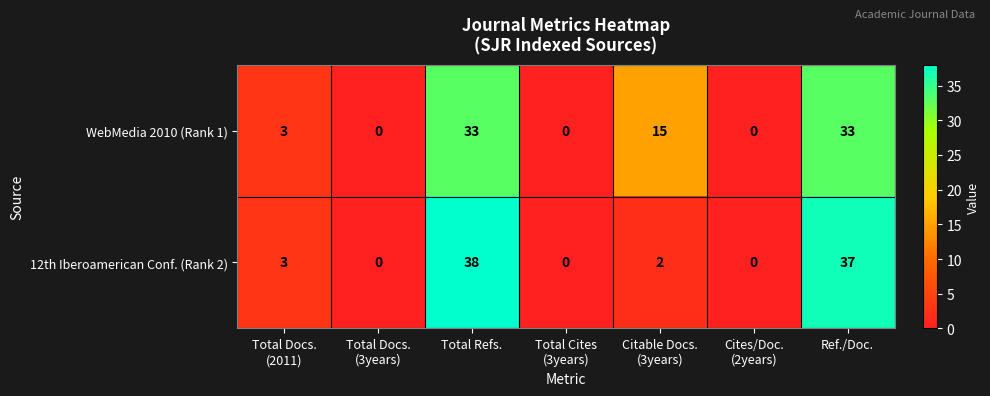

What is the average value of the 12th Iberoamerican Conf. (Rank 2) series?

11